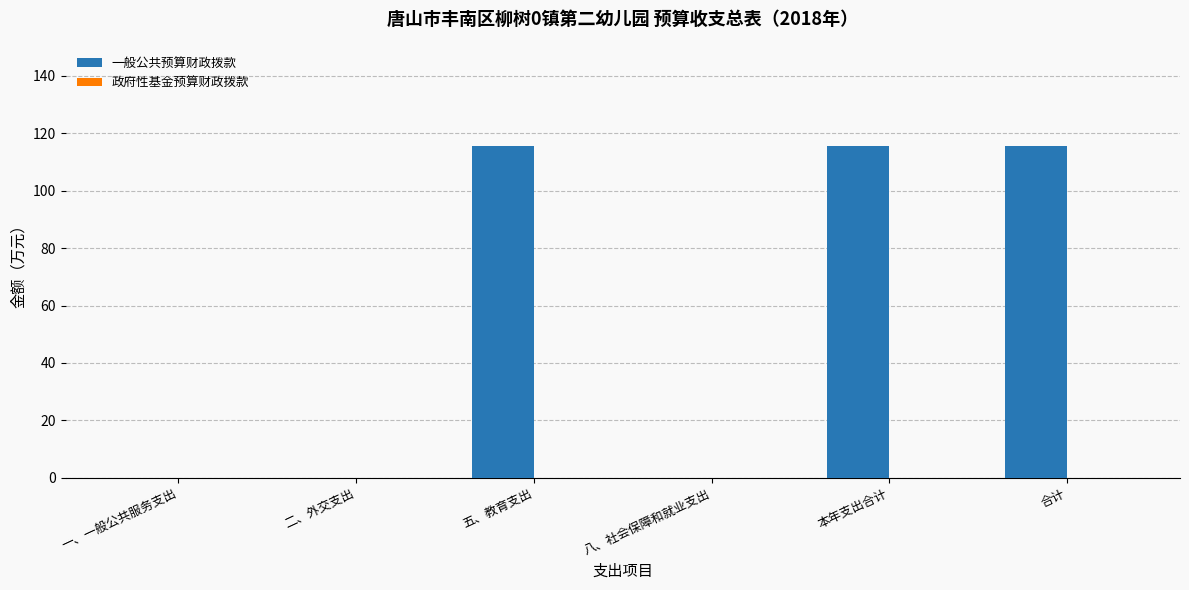

The chart shows a value of 0.0 at 一、一般公共服务支出. True or false?

True